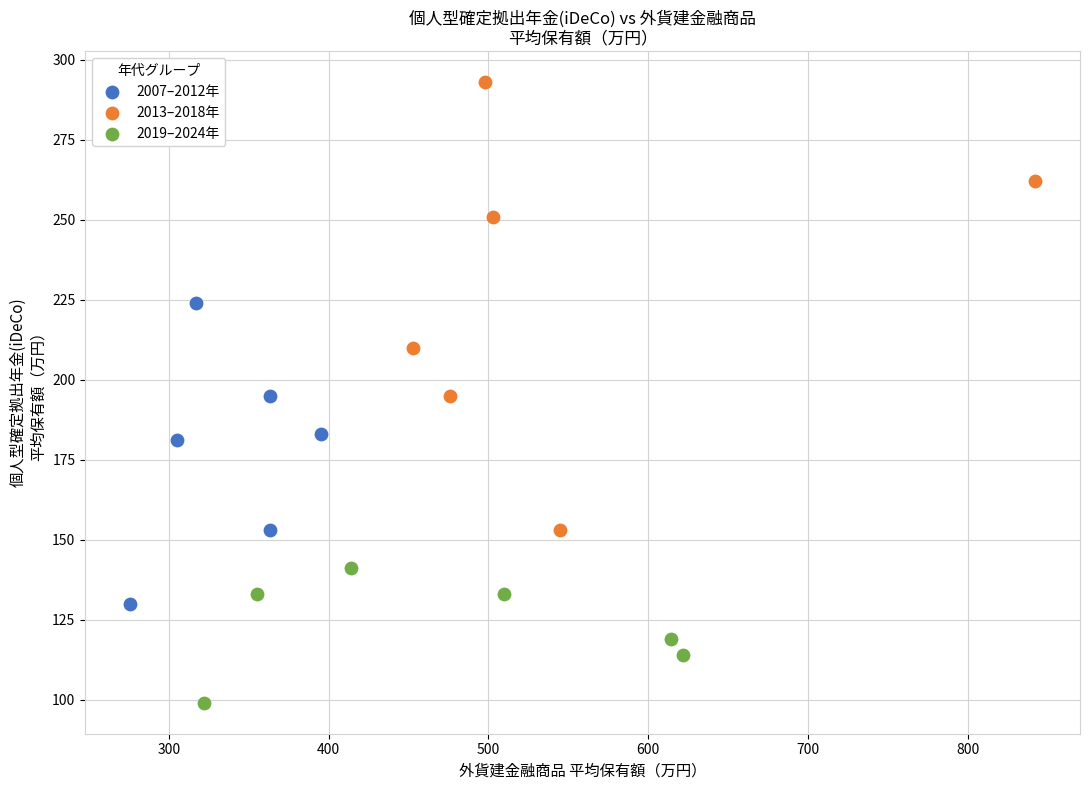

Which series reaches the maximum Y coordinate?

2013–2018年